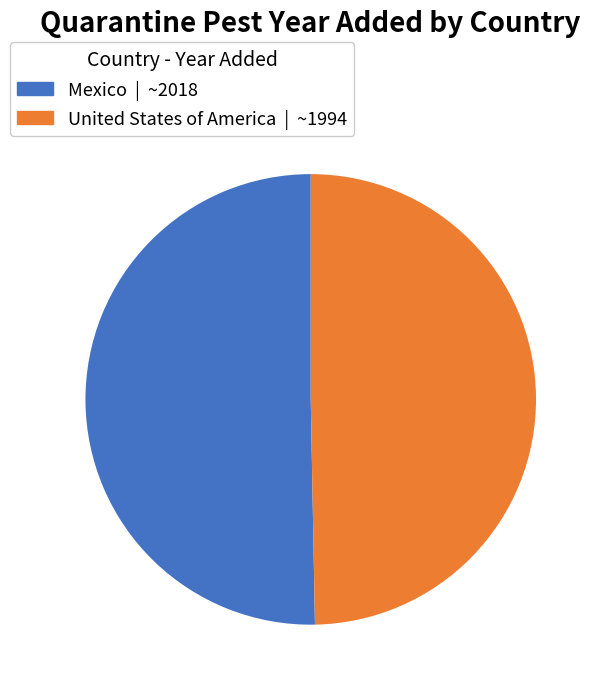

Between Mexico and United States of America, which is larger?

Mexico